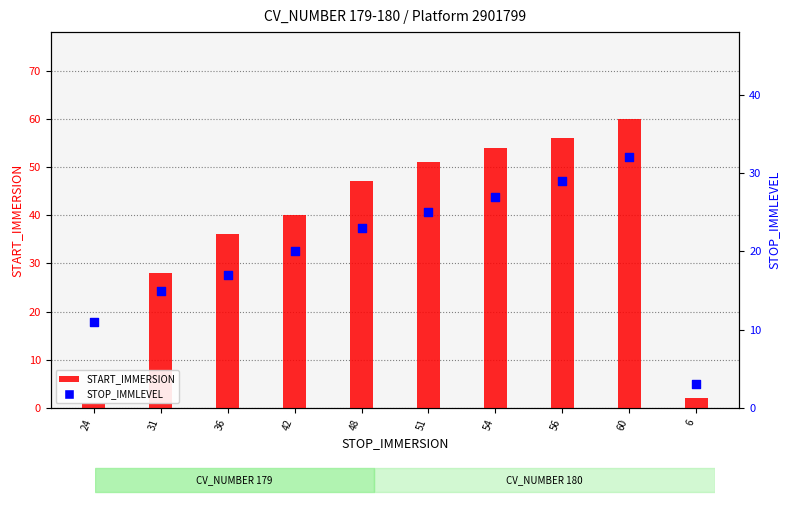

At how many categories does at least one series exceed 20?

8